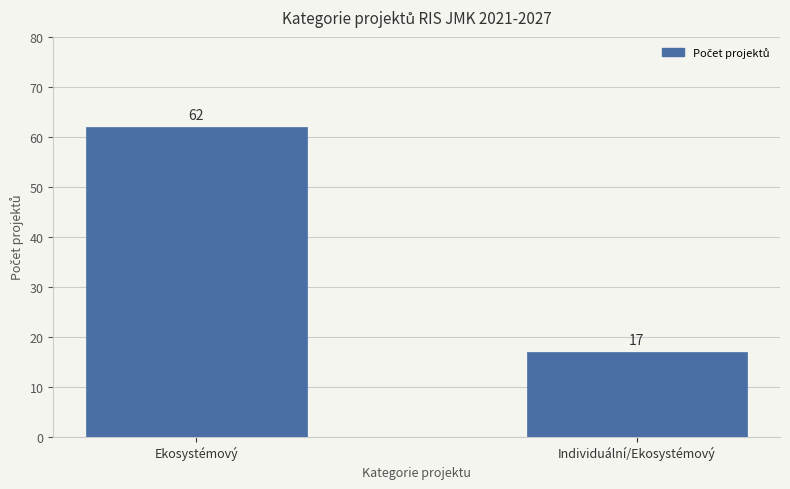

What is the ratio of the value at Individuální/Ekosystémový to the value at Ekosystémový?

0.3